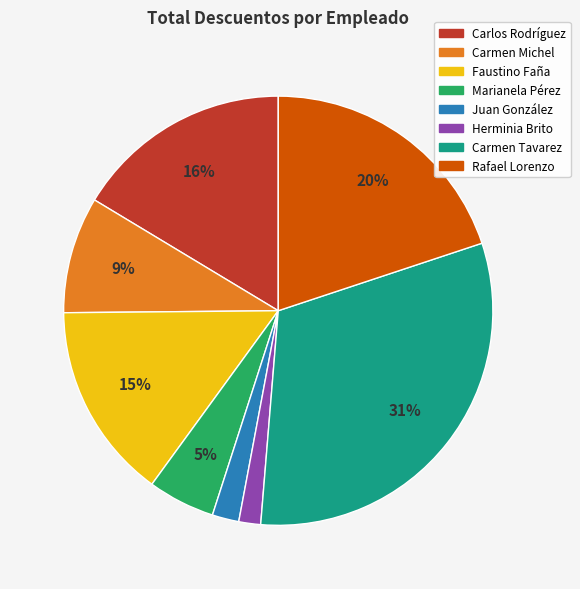

To the nearest percent, what is the average slice percentage?

12%